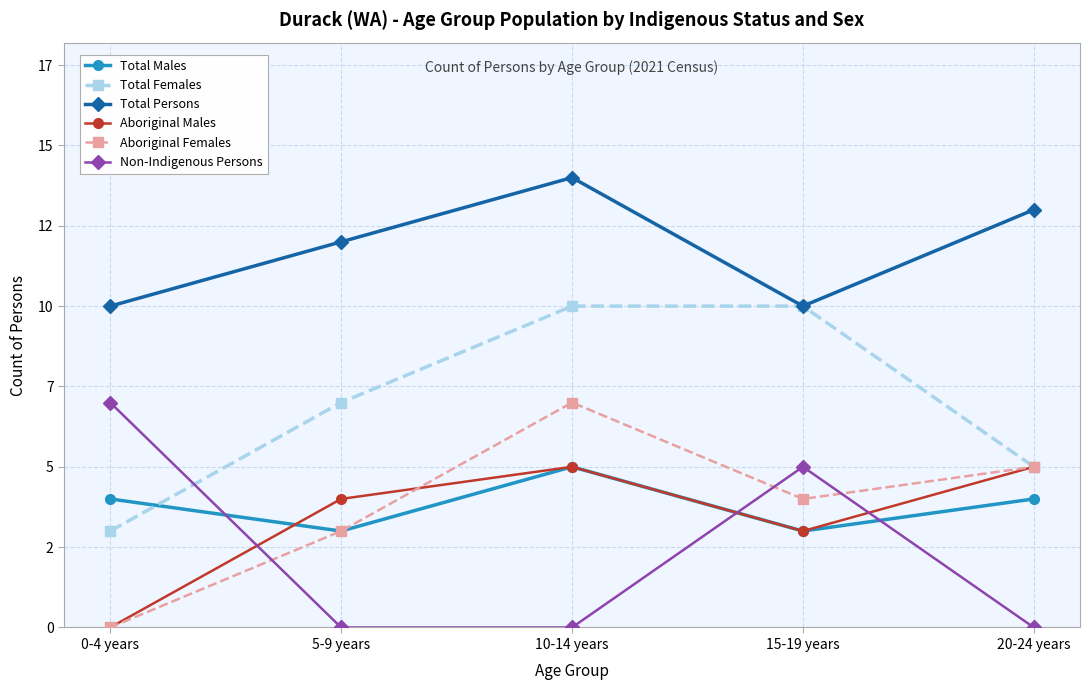

What is the difference between the second highest and minimum values in the Aboriginal Males series?

5